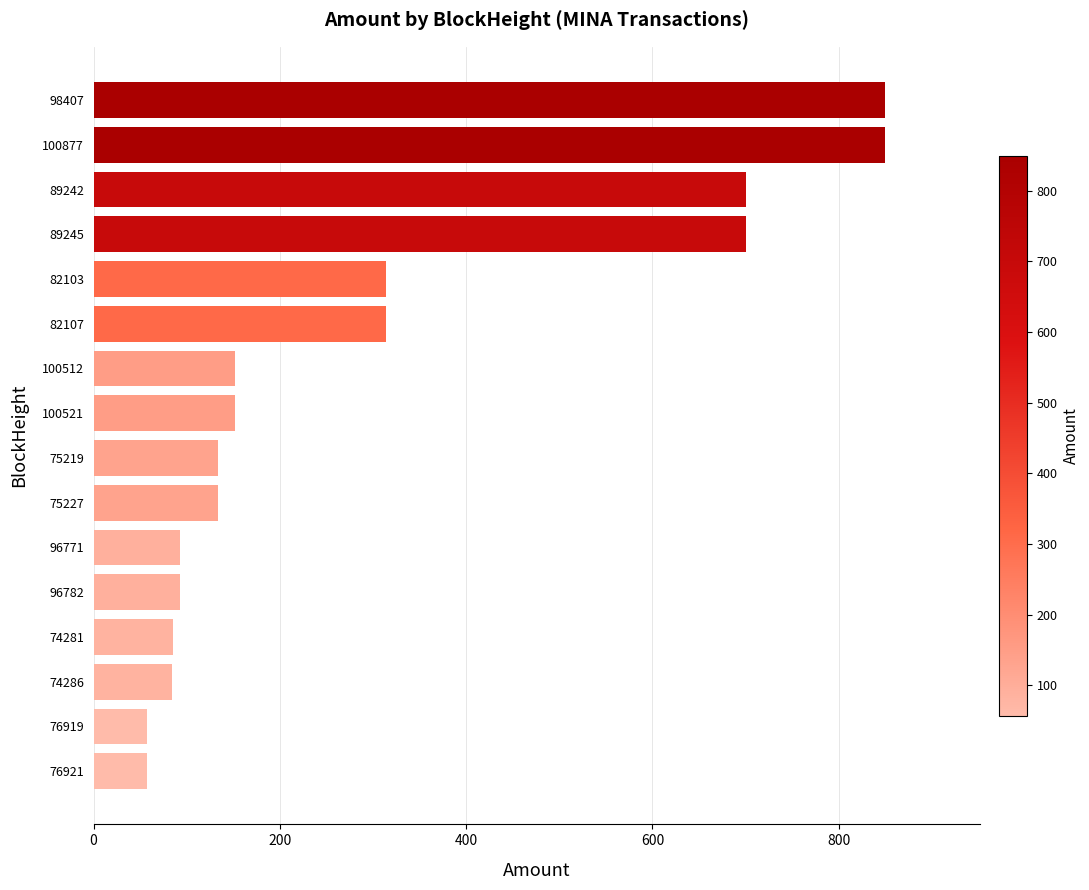

Approximately how many times larger is the value at 98407 compared to 96771?

9.2